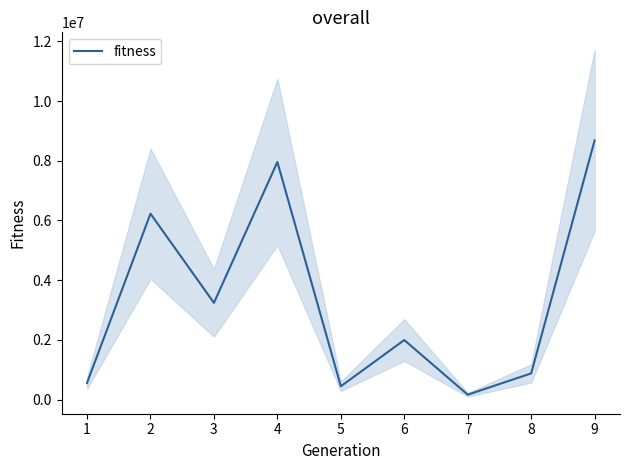

Which has a higher value, 6 or 3?

3